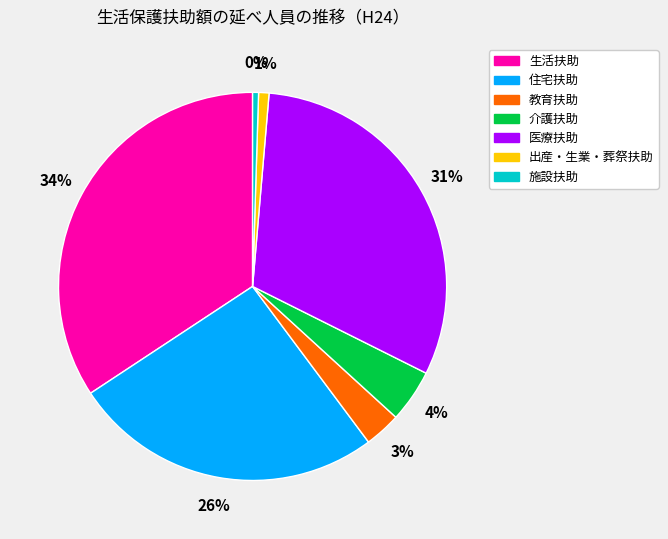

Count the number of slices in the pie.

7